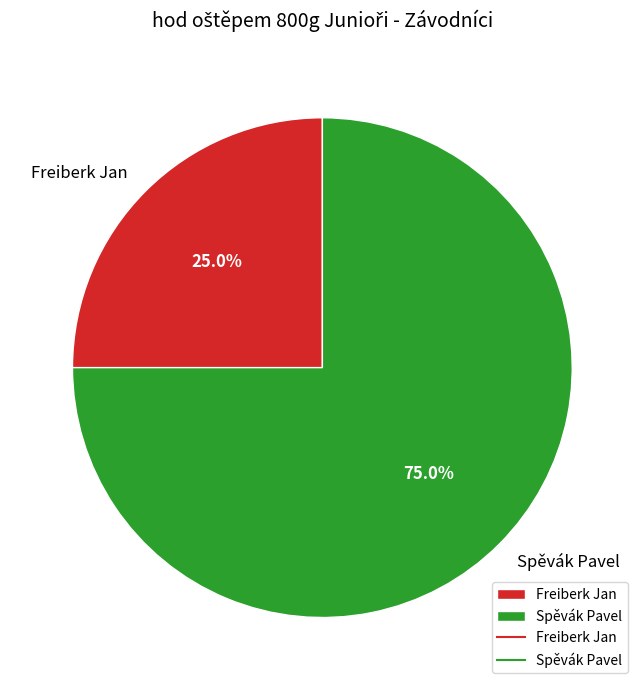

To the nearest percent, what percentage of the pie is Spěvák Pavel?

75%